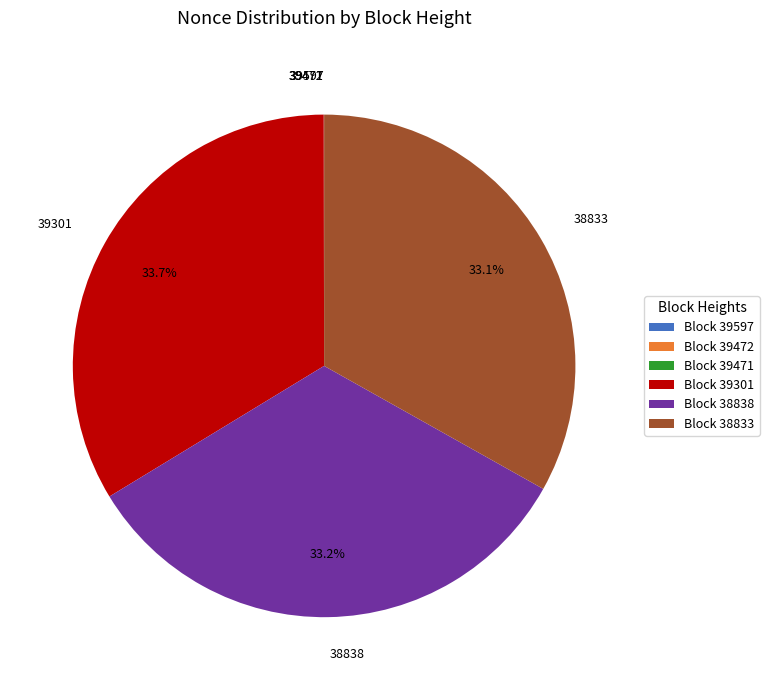

Approximately how many times larger is the value at 38833 compared to 38838?

1.0